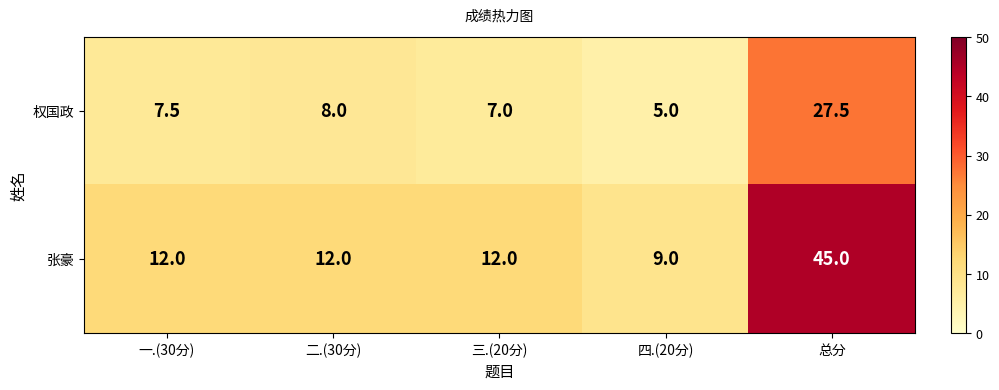

At 三.(20分), list the series in order from smallest to largest.

权国政, 张豪